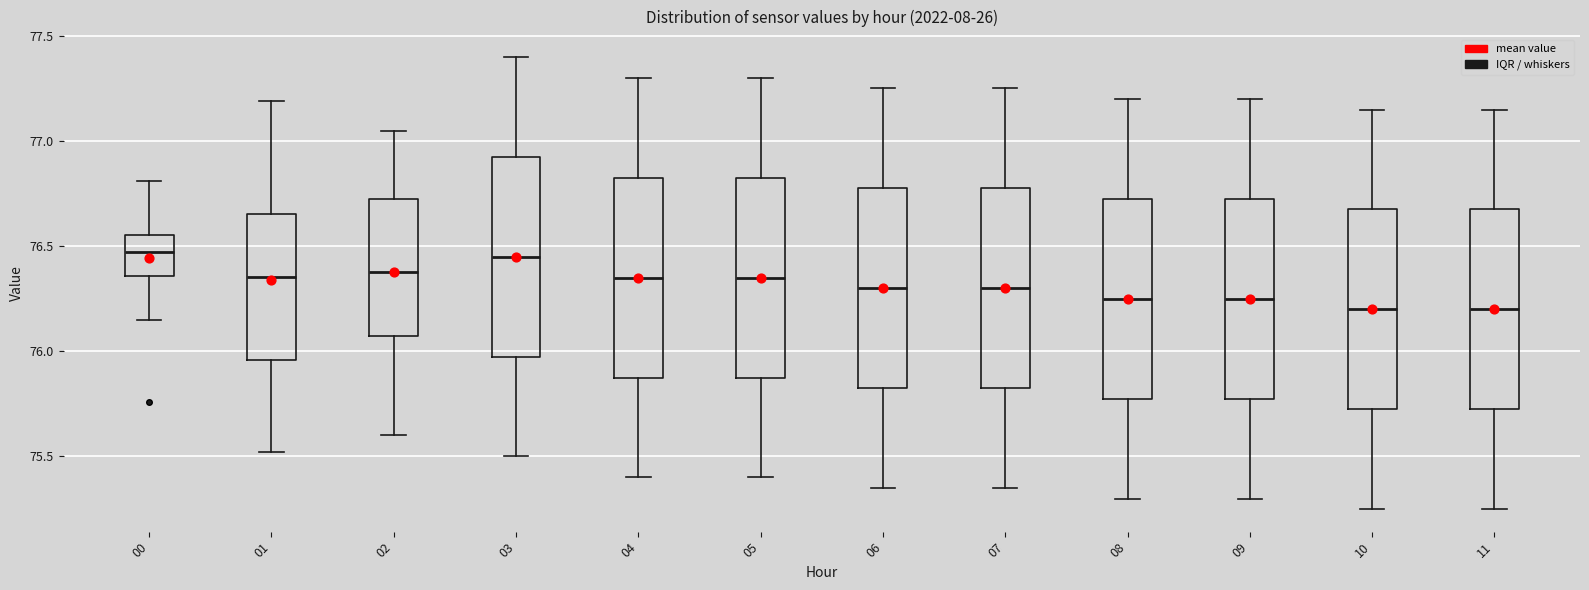

Reading left to right, read every box against the y-axis: the position of its median line, the range the box covers, and the ends of its whiskers. The values are not printed on the chart, so give them approximately, as read against the axis.

00: median 76.45, box 76.35 to 76.55, whiskers 76.15 to 76.80
01: median 76.35, box 75.95 to 76.65, whiskers 75.50 to 77.20
02: median 76.40, box 76.10 to 76.75, whiskers 75.60 to 77.05
03: median 76.45, box 76.00 to 76.95, whiskers 75.50 to 77.40
04: median 76.35, box 75.90 to 76.85, whiskers 75.40 to 77.30
05: median 76.35, box 75.90 to 76.85, whiskers 75.40 to 77.30
06: median 76.30, box 75.85 to 76.80, whiskers 75.35 to 77.25
07: median 76.30, box 75.85 to 76.80, whiskers 75.35 to 77.25
08: median 76.25, box 75.80 to 76.75, whiskers 75.30 to 77.20
09: median 76.25, box 75.80 to 76.75, whiskers 75.30 to 77.20
10: median 76.20, box 75.75 to 76.70, whiskers 75.25 to 77.15
11: median 76.20, box 75.75 to 76.70, whiskers 75.25 to 77.15